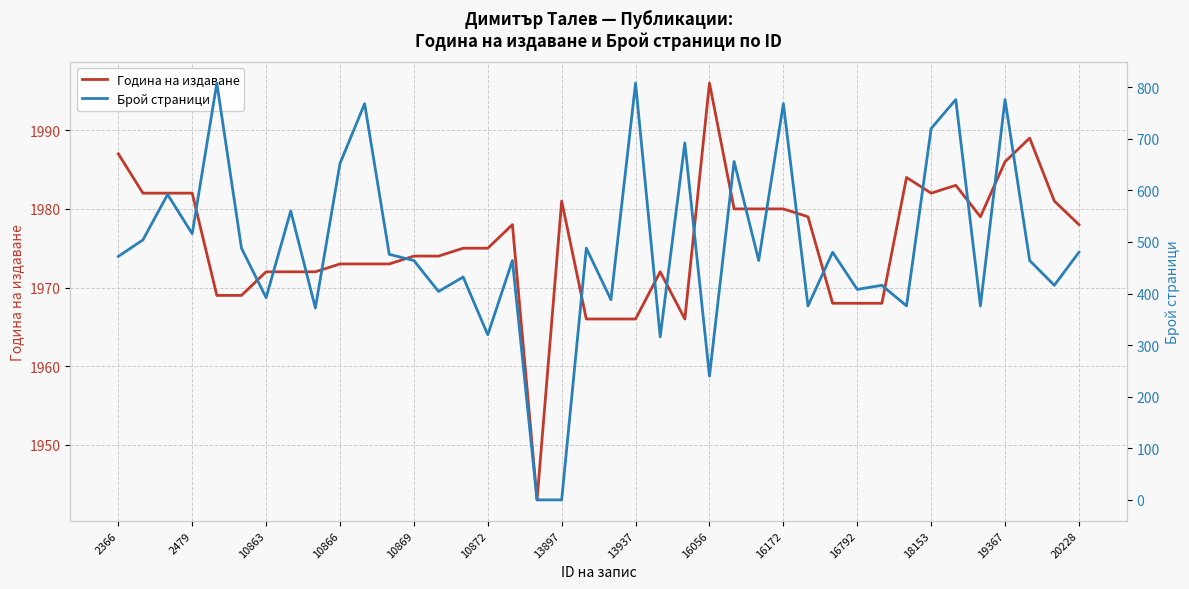

Count the number of data series in this chart.

2